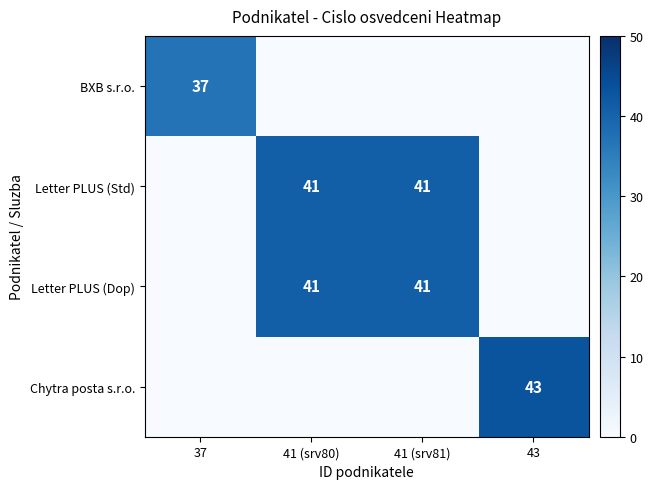

At how many categories does at least one series exceed 31?

4